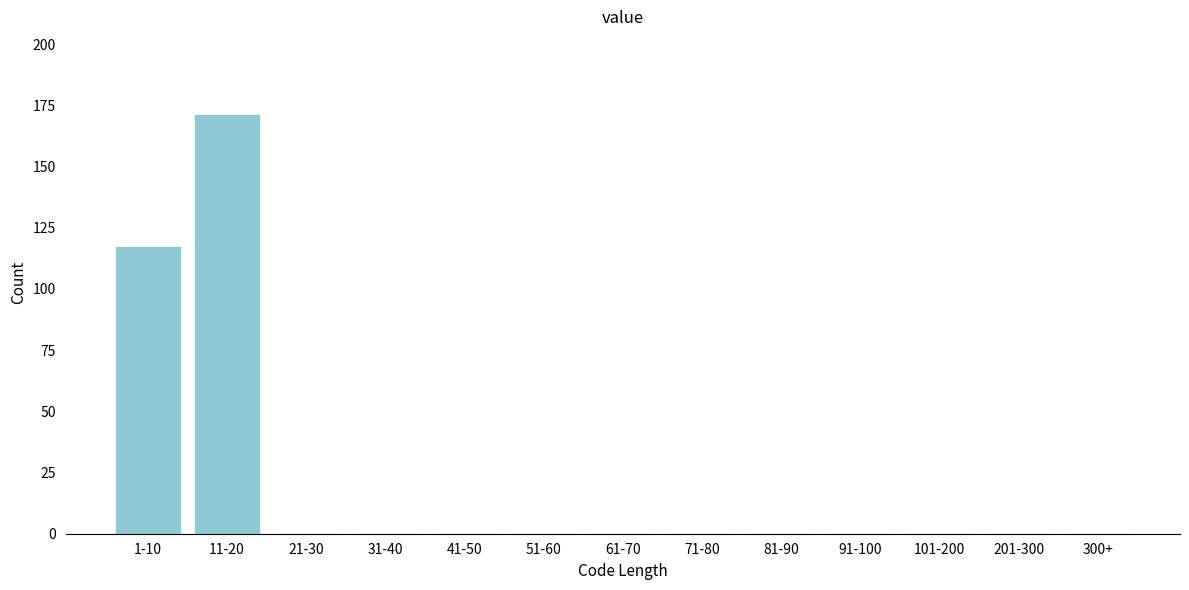

Between 41-50 and 11-20, which is larger?

11-20